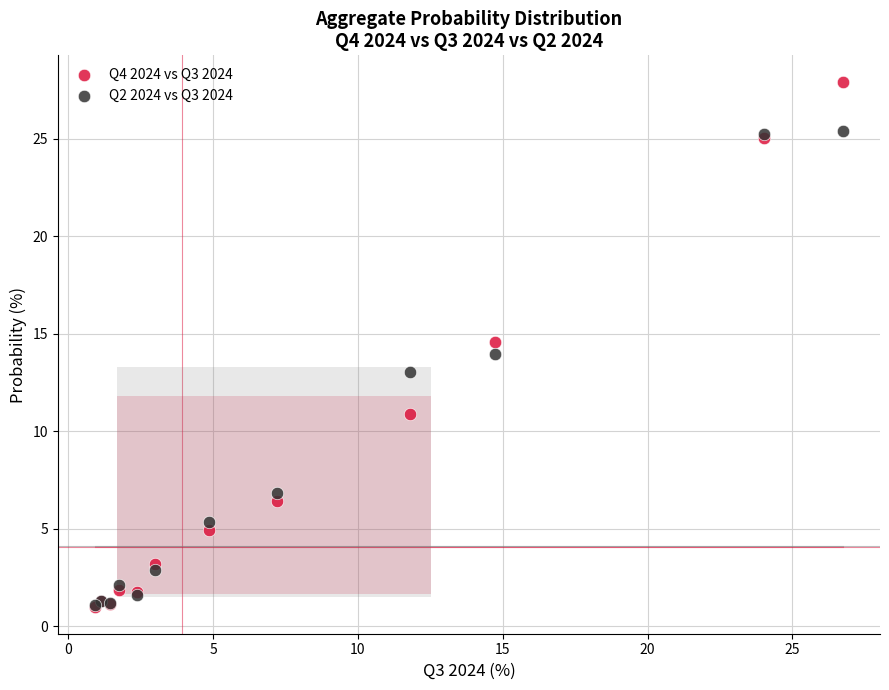

Which series has the largest Y range (max minus min)?

Q4 2024 vs Q3 2024